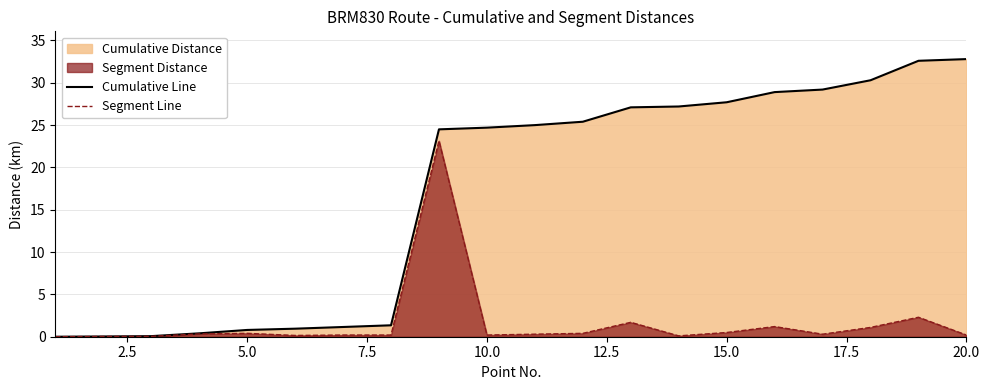

What is the highest value of the Cumulative Line series?

32.8